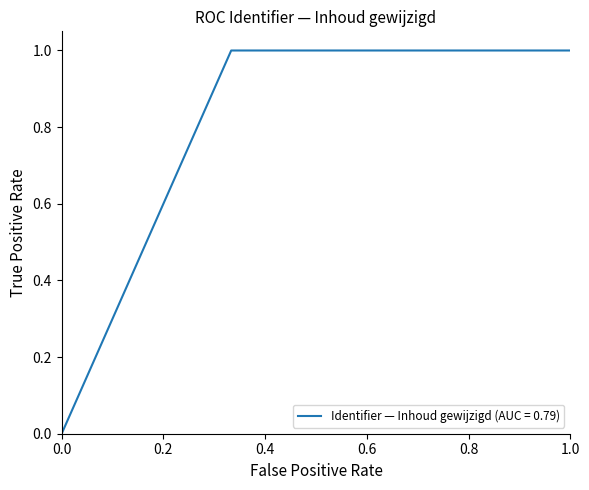

What is the greatest value displayed?

1.0